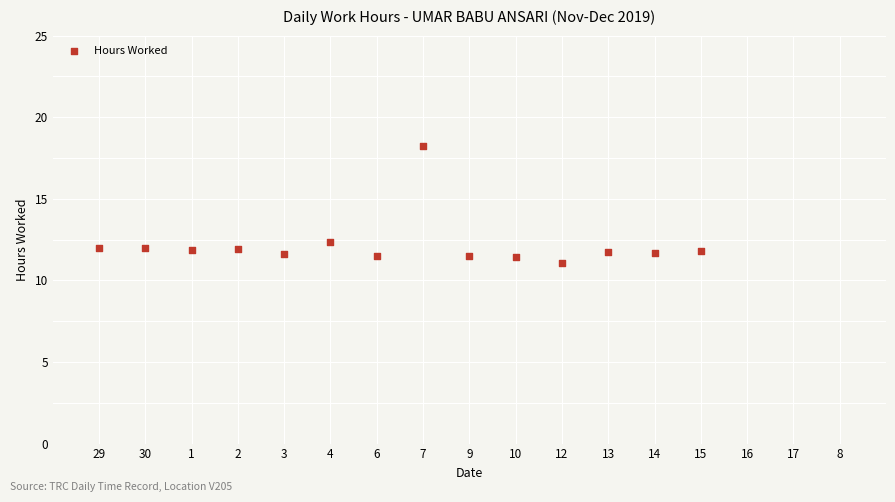

What Y value in the scatter plot is closest to 14?

12.3